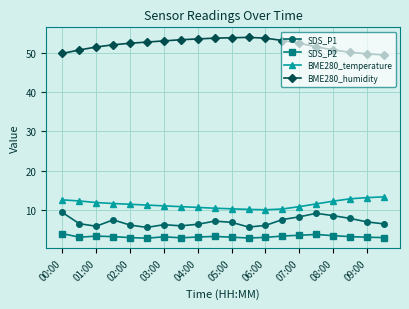

True or false: SDS_P1 and BME280_temperature intersect in this chart.

False